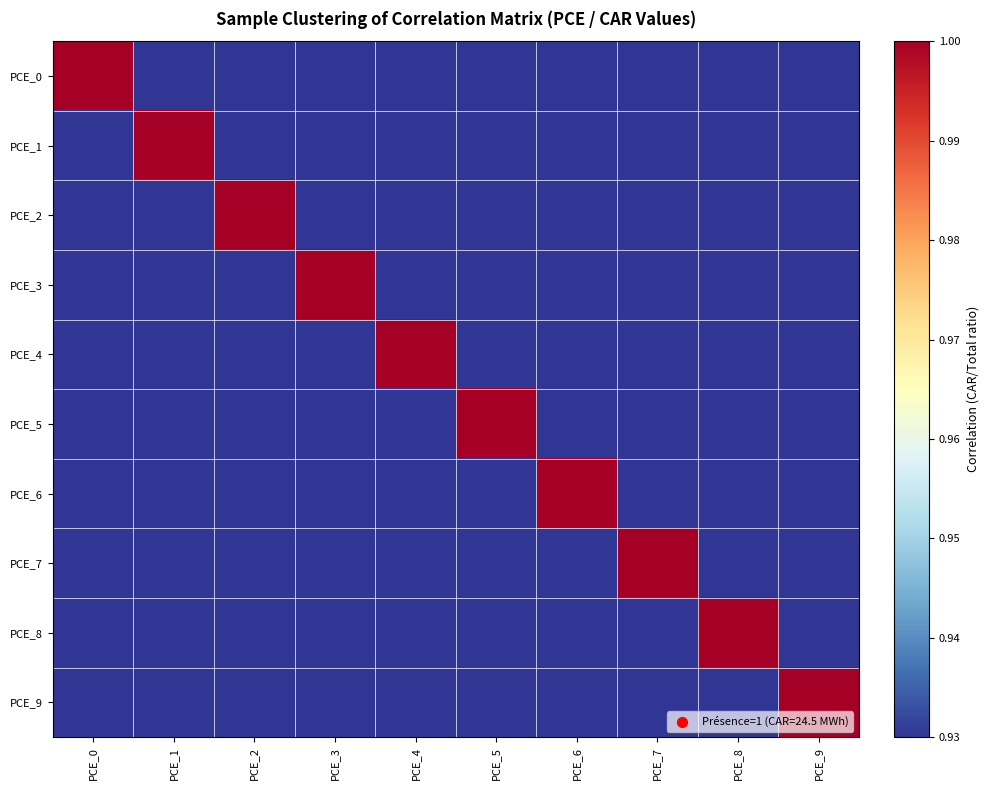

Between PCE_6 and PCE_3, which is larger?

PCE_3